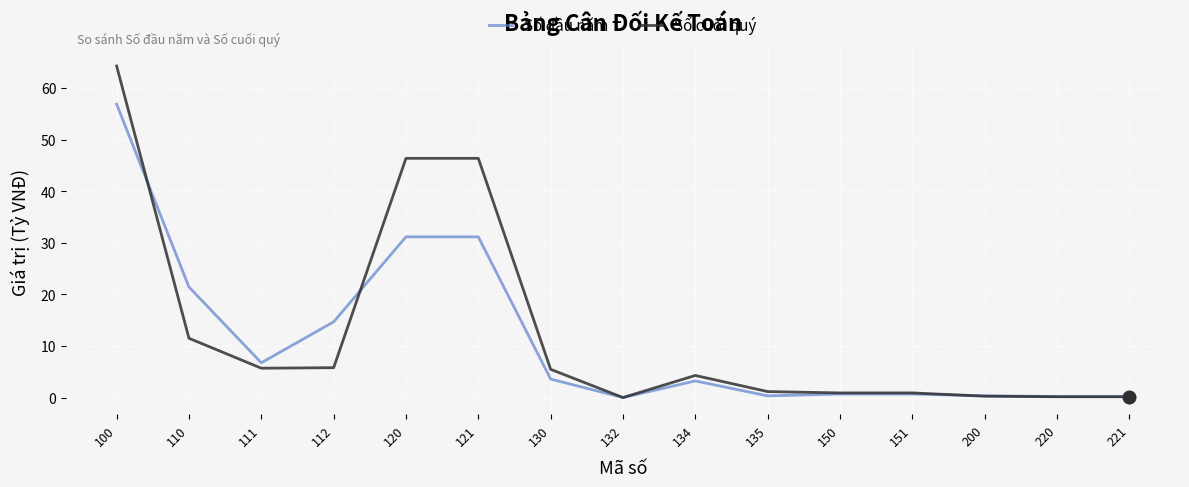

What is the total value across all series at 151?

1.6